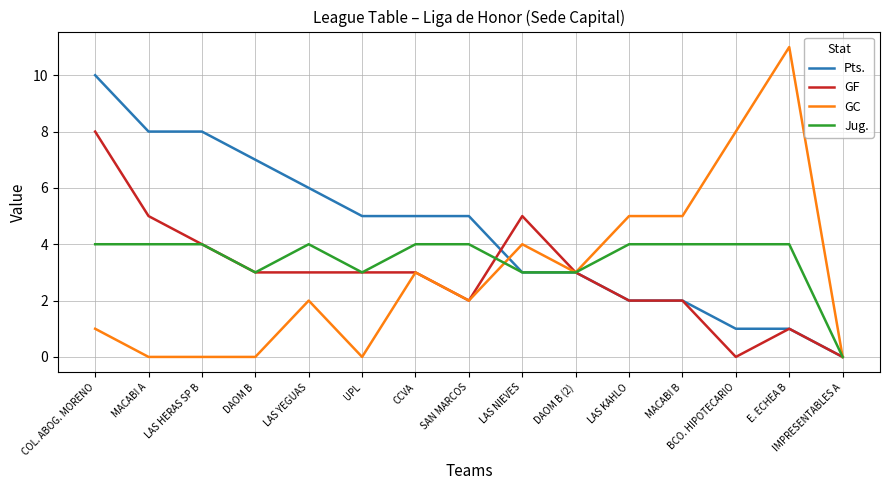

True or false: Pts. and GC intersect in this chart.

True